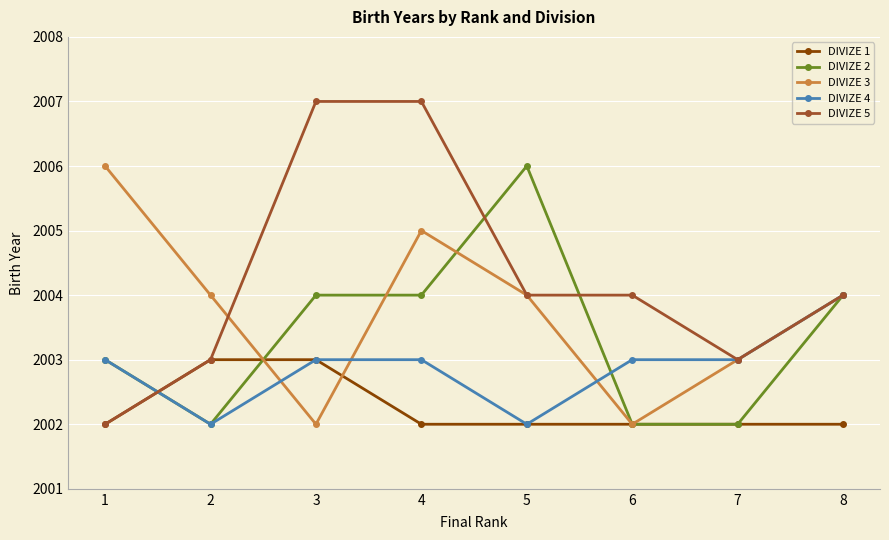

What is the total value across all series at 2?

10014